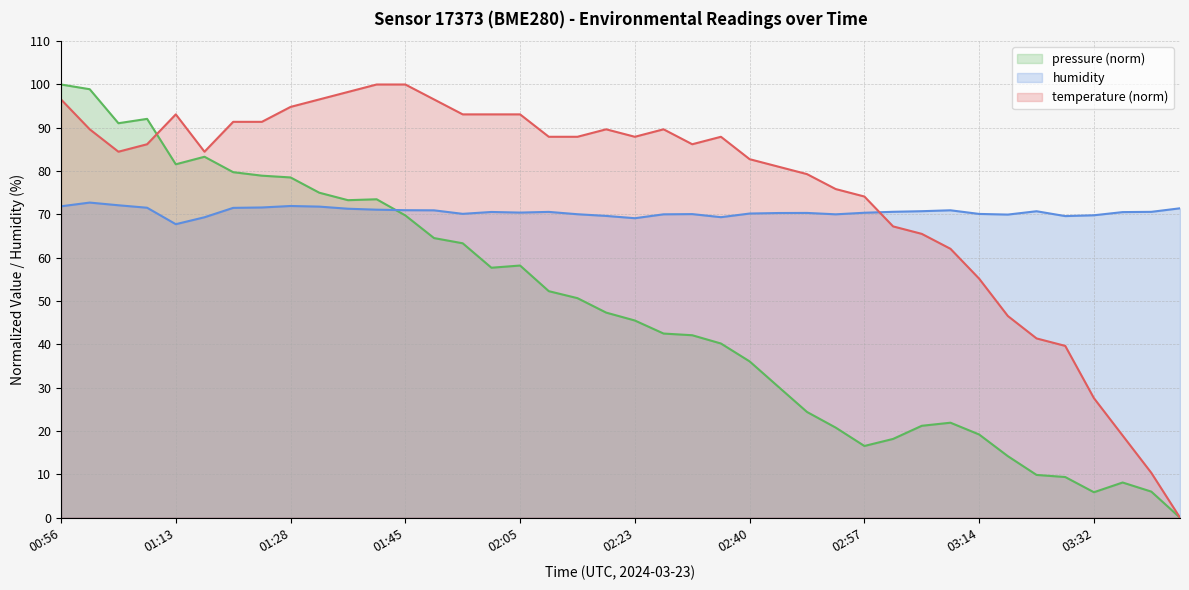

Rank the series by their average value, from lowest to highest.

pressure (norm), humidity, temperature (norm)